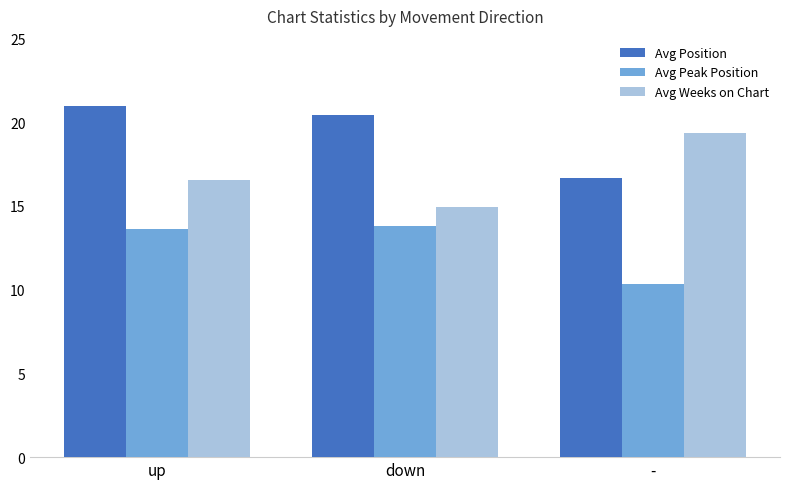

Reading left to right, list all the values displayed in this chart.

Avg Position: 21.0	20.5	16.7
Avg Peak Position: 13.6	13.8	10.3
Avg Weeks on Chart: 16.6	14.9	19.3